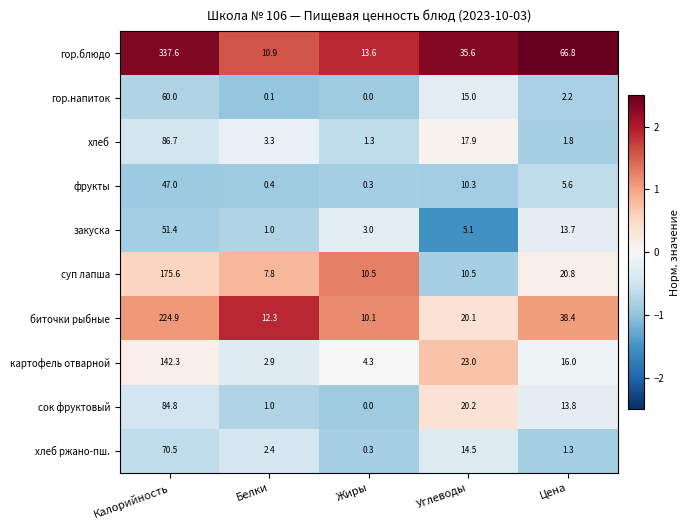

At which category does the chart reach its peak across all series?

Калорийность